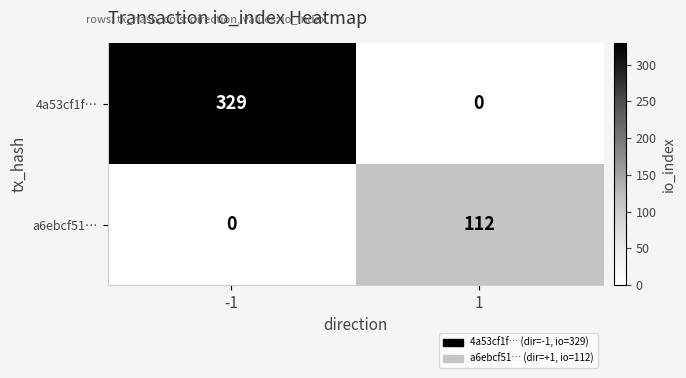

At how many categories does at least one series exceed 173?

1